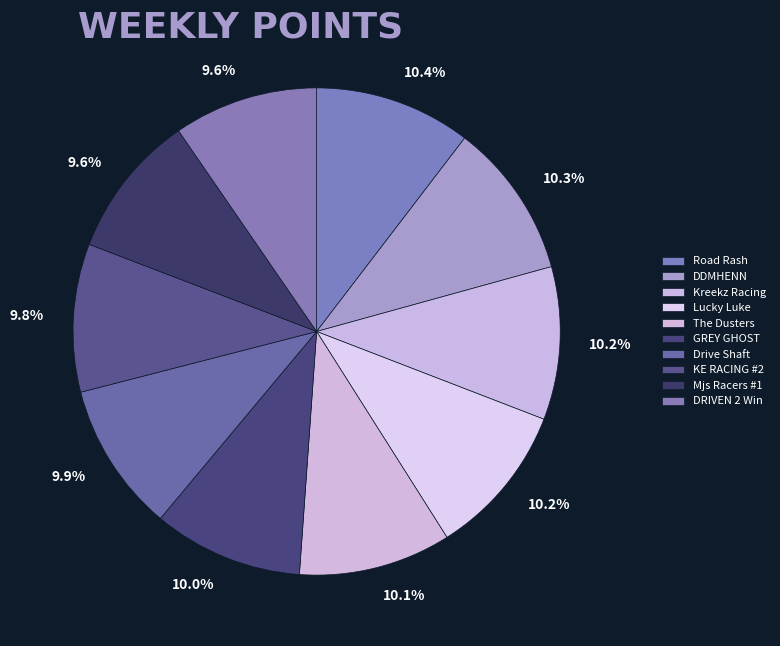

What is the total percentage of Lucky Luke and DRIVEN 2 Win?

19.7%